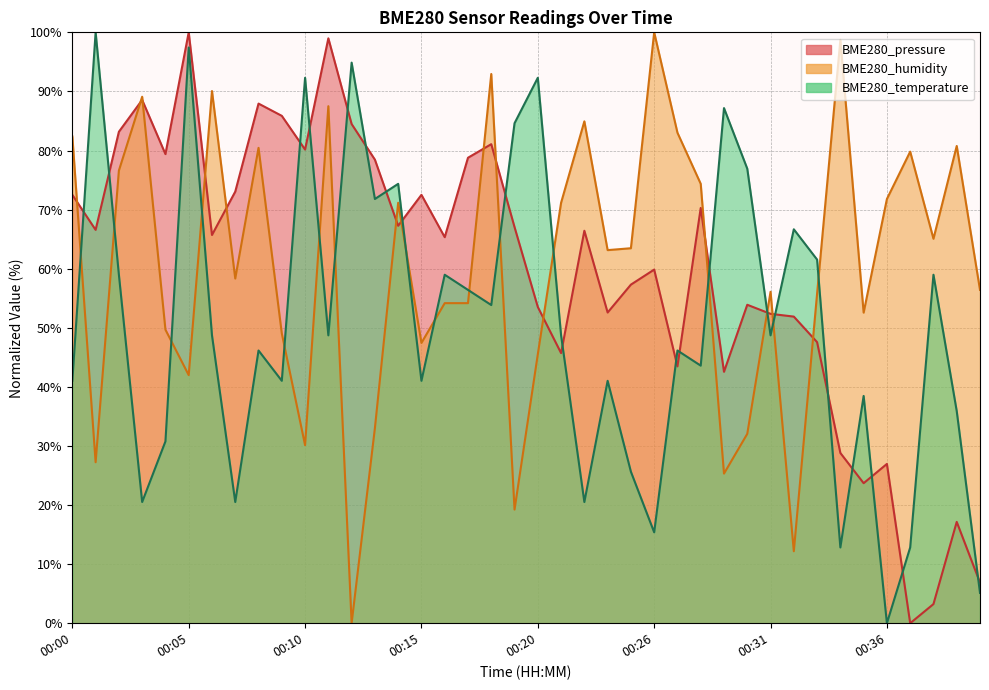

Rank the series at 00:35 from lowest to highest value.

BME280_pressure, BME280_temperature, BME280_humidity